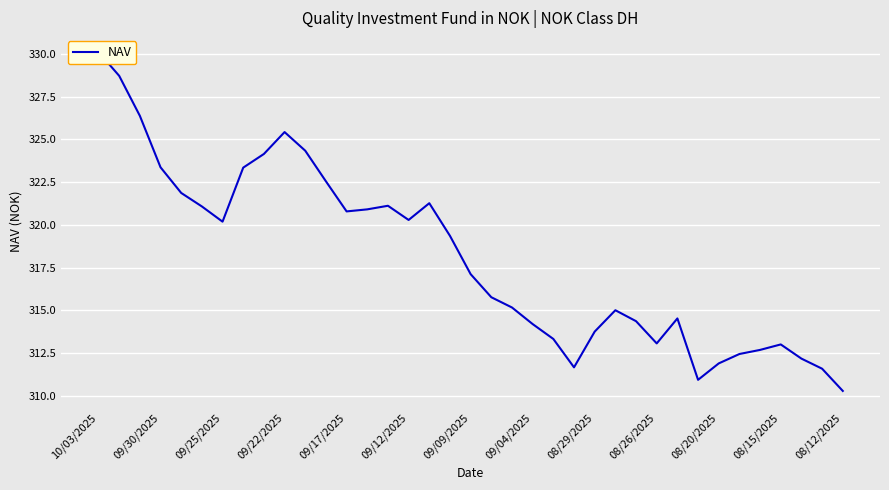

How many lines are shown in the chart?

1